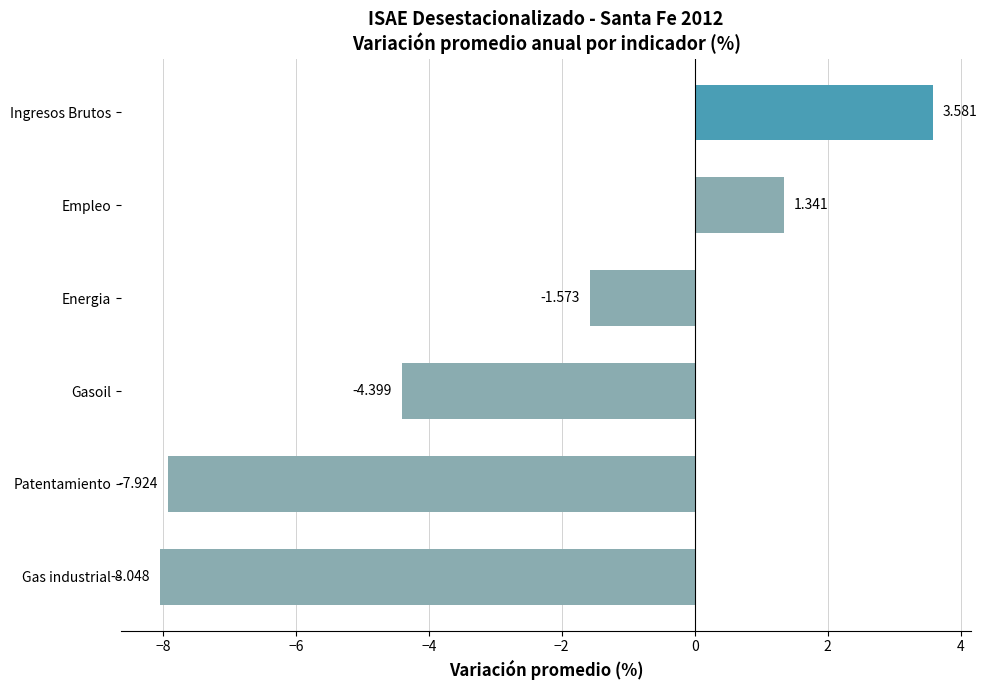

Reading left to right, transcribe all the data shown in this chart.

-8.0	-7.9	-4.4	-1.6	1.3	3.6